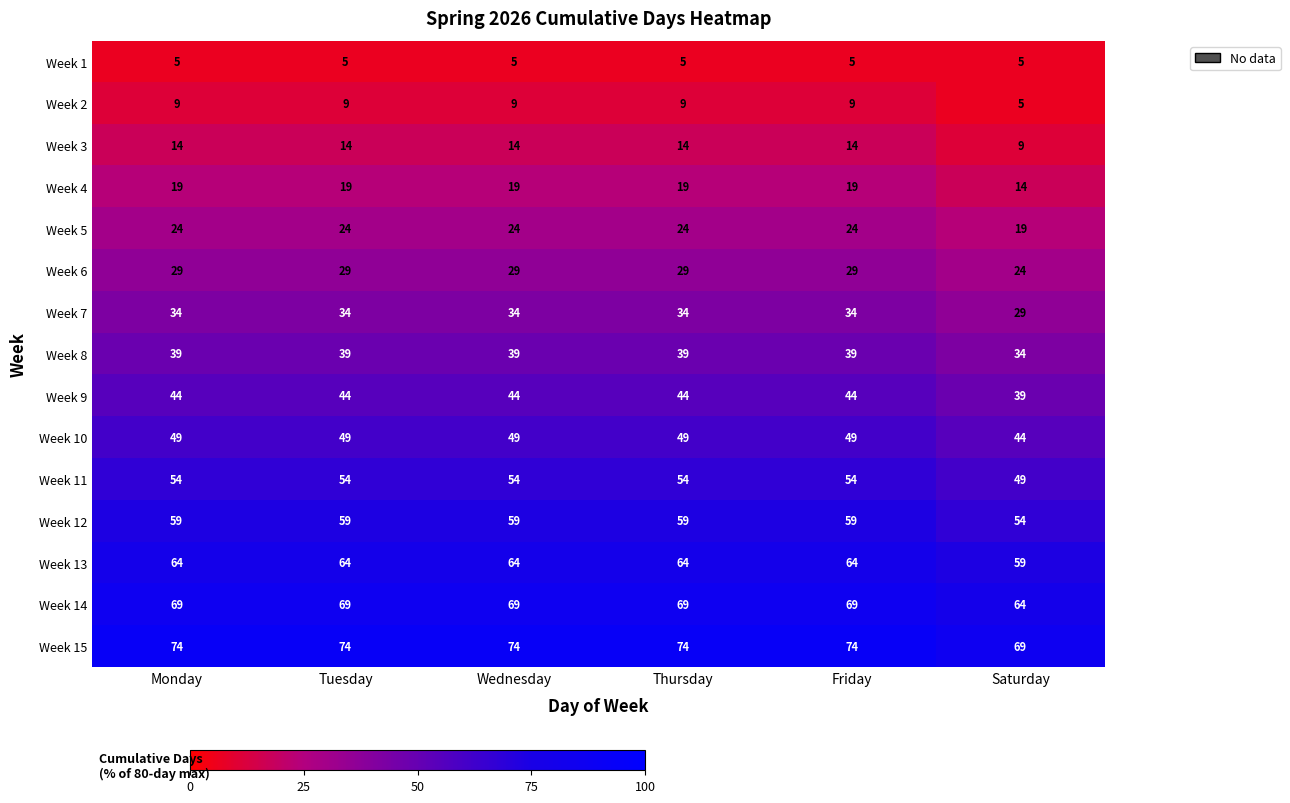

What is the approximate value of Week 8 at Friday?

39